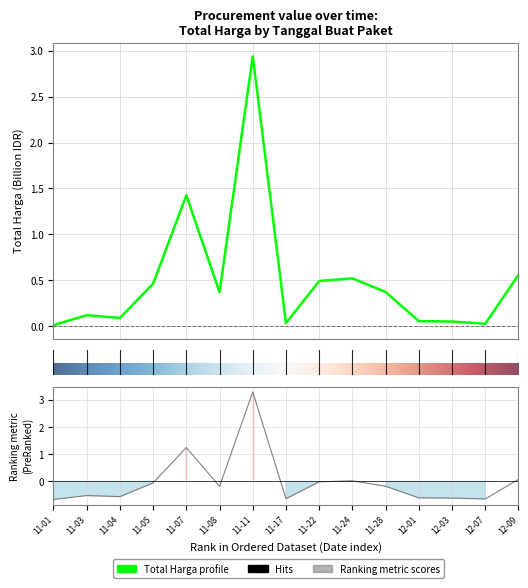

Count the number of data series in this chart.

1